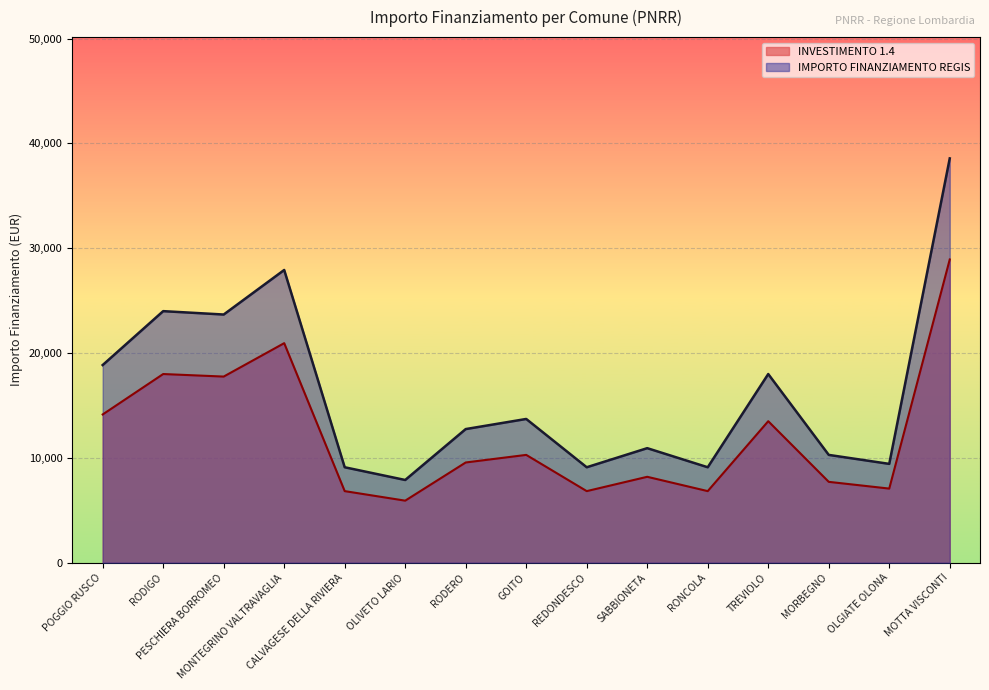

What is the lowest value of the IMPORTO FINANZIAMENTO REGIS series?

7891.0